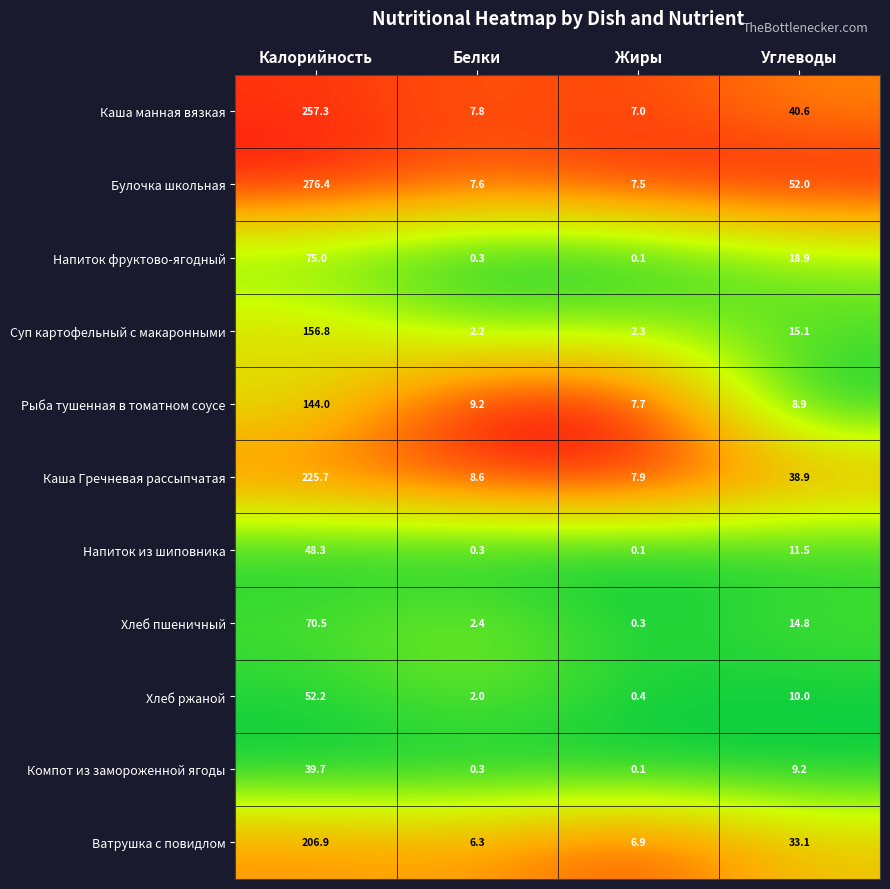

What is the average value of the Хлеб ржаной series?

16.2